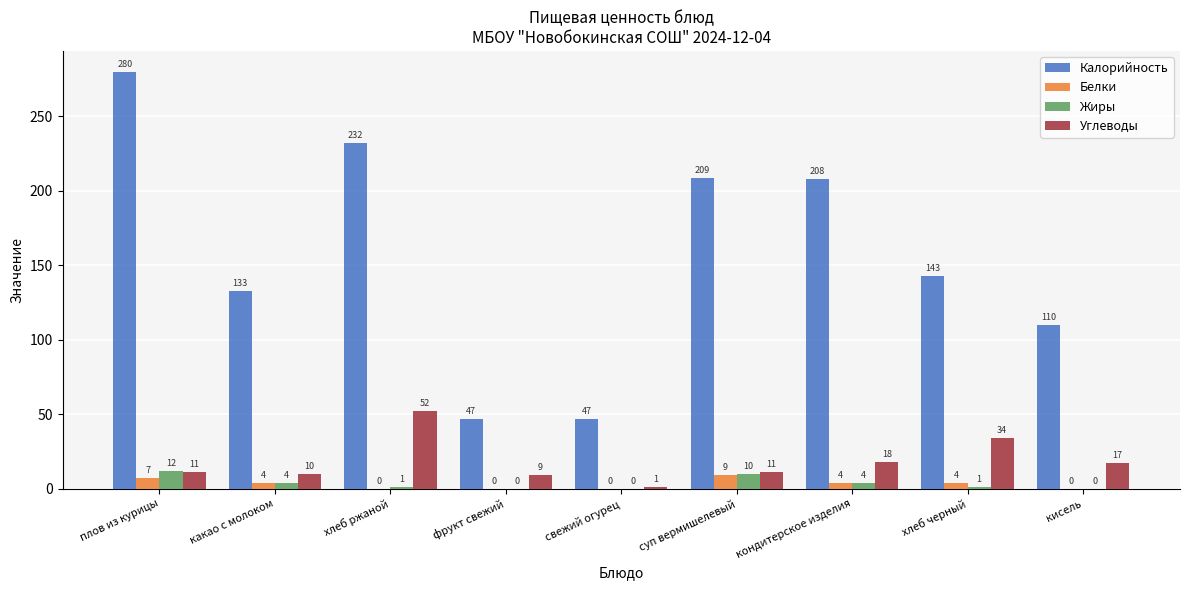

What is the sum of the Углеводы values at плов из курицы and кисель?

28